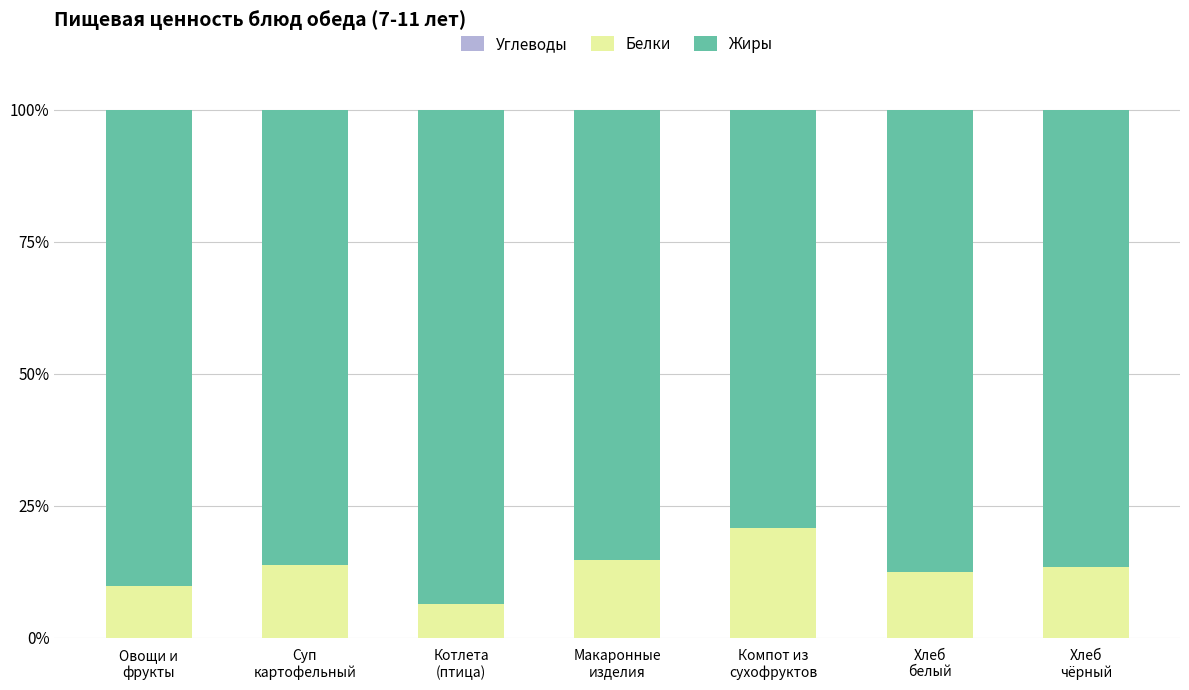

What is the difference between the maximum and minimum values in the Белки series?

14.4